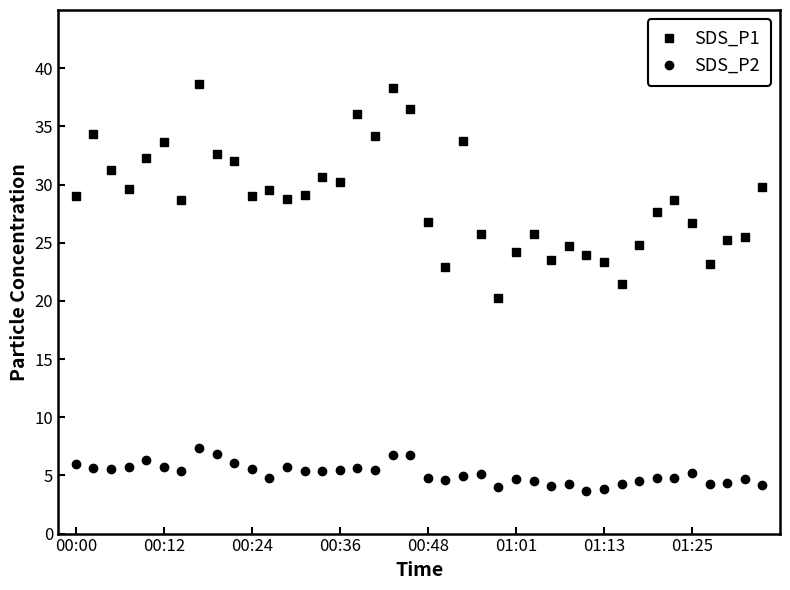

Which series has the largest total across all categories?

SDS_P1